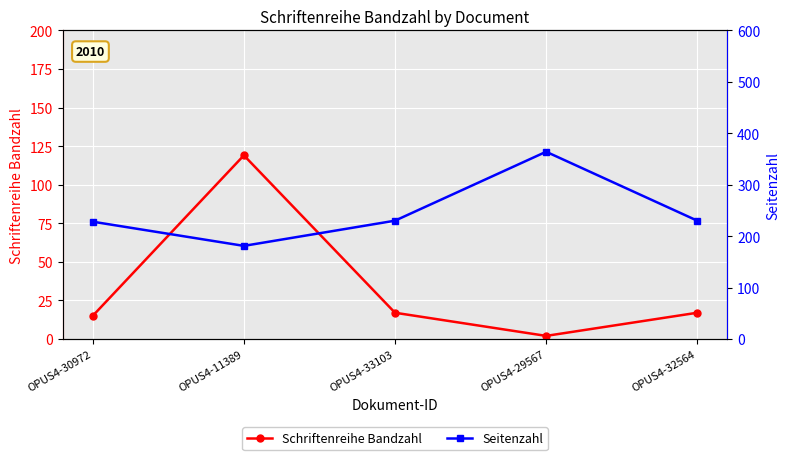

What is the sum of the Seitenzahl values at OPUS4-29567 and OPUS4-33103?

594